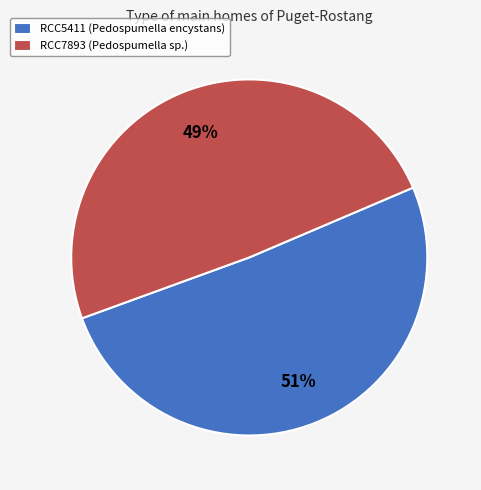

To the nearest percent, what is the difference between the RCC5411 and RCC7893 slice percentages?

2%